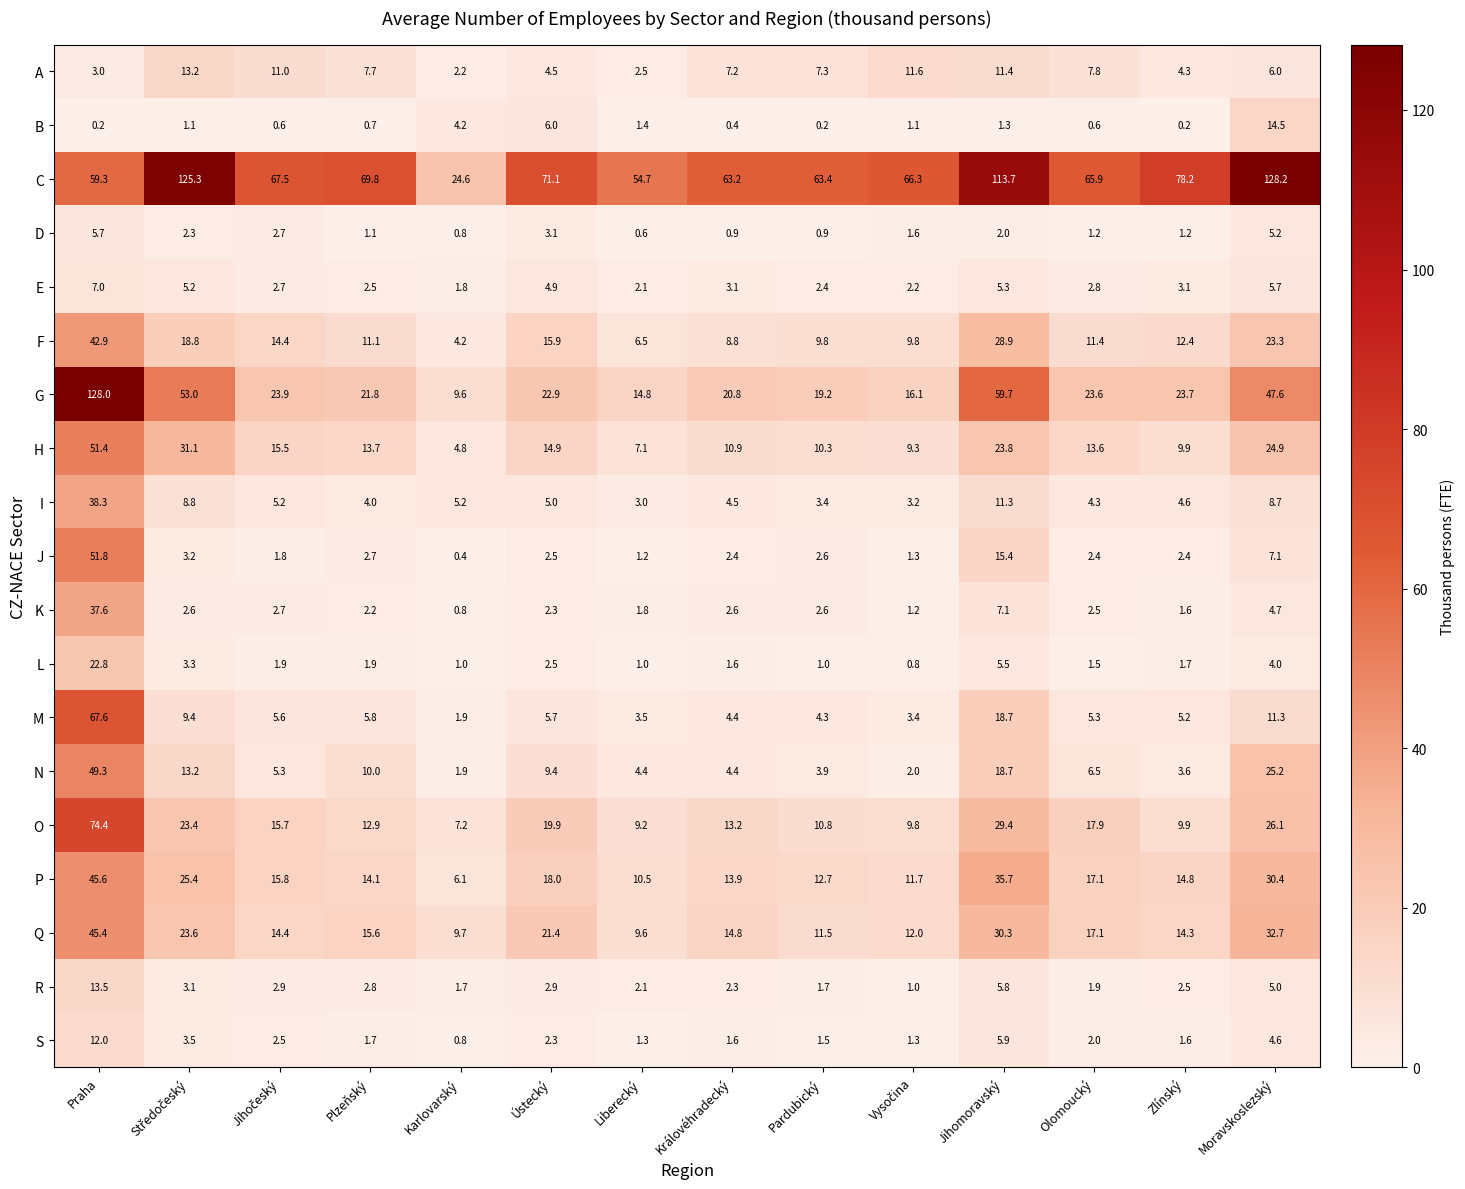

Is it true that R equals 5.8 at Jihomoravský?

True